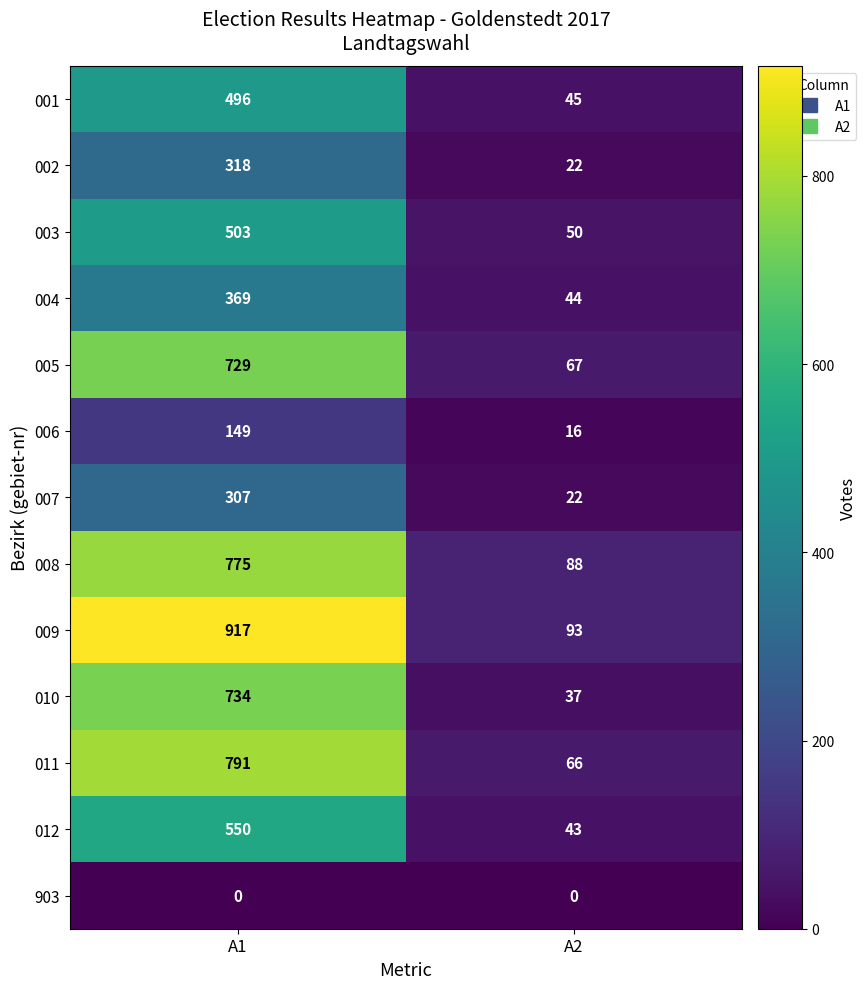

Which category has the highest value across all series?

A1